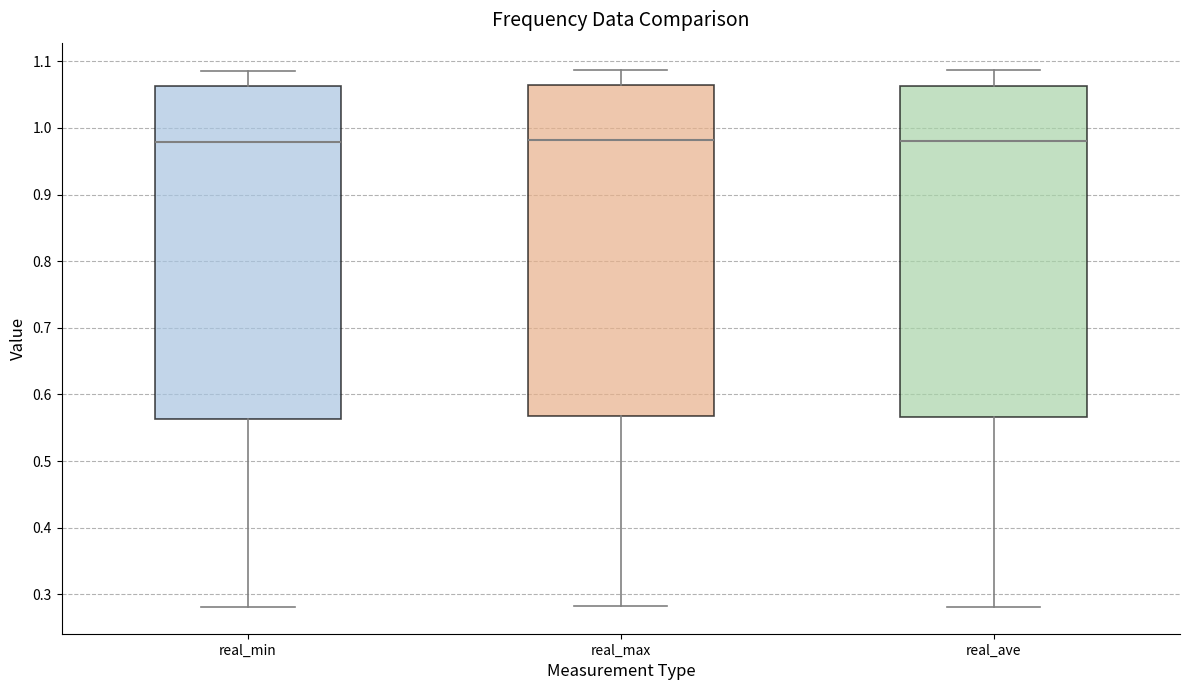

Where does the median line of the box for real_max sit on the y-axis? The values are not printed on the chart, so give them approximately, as read against the axis.

0.98